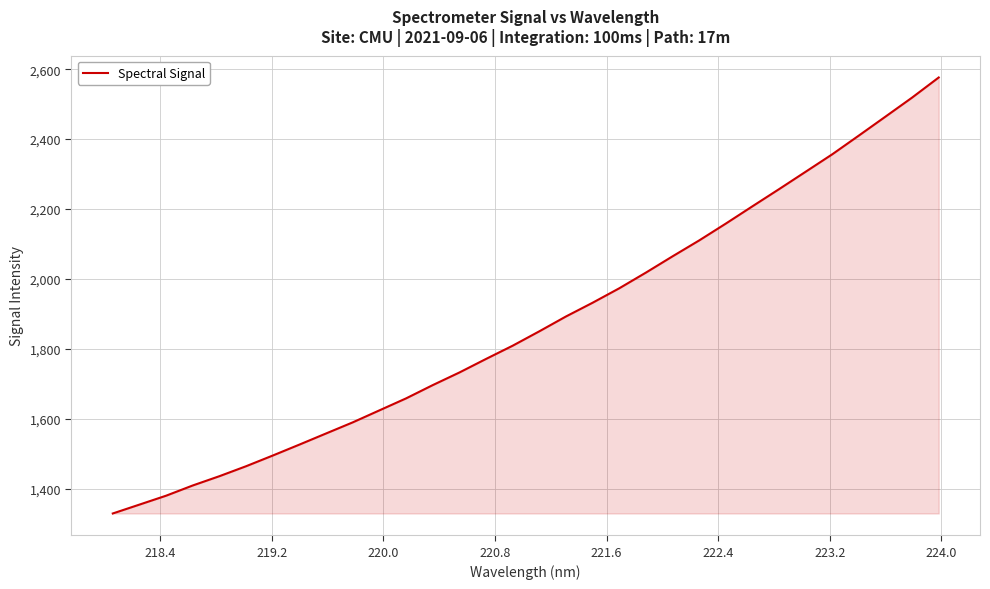

What is the smallest value displayed?

1329.1